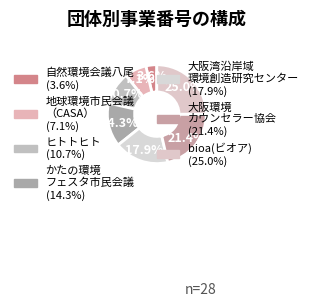

Which category has the biggest portion of the pie?

bioa(ビオア)